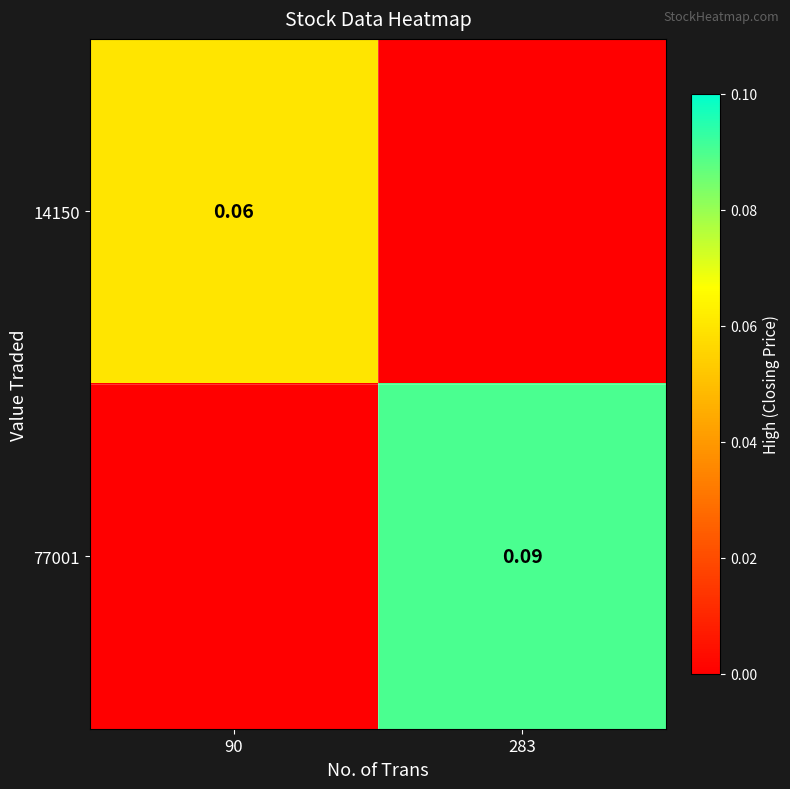

Which category has the highest value in the 14150 series?

90